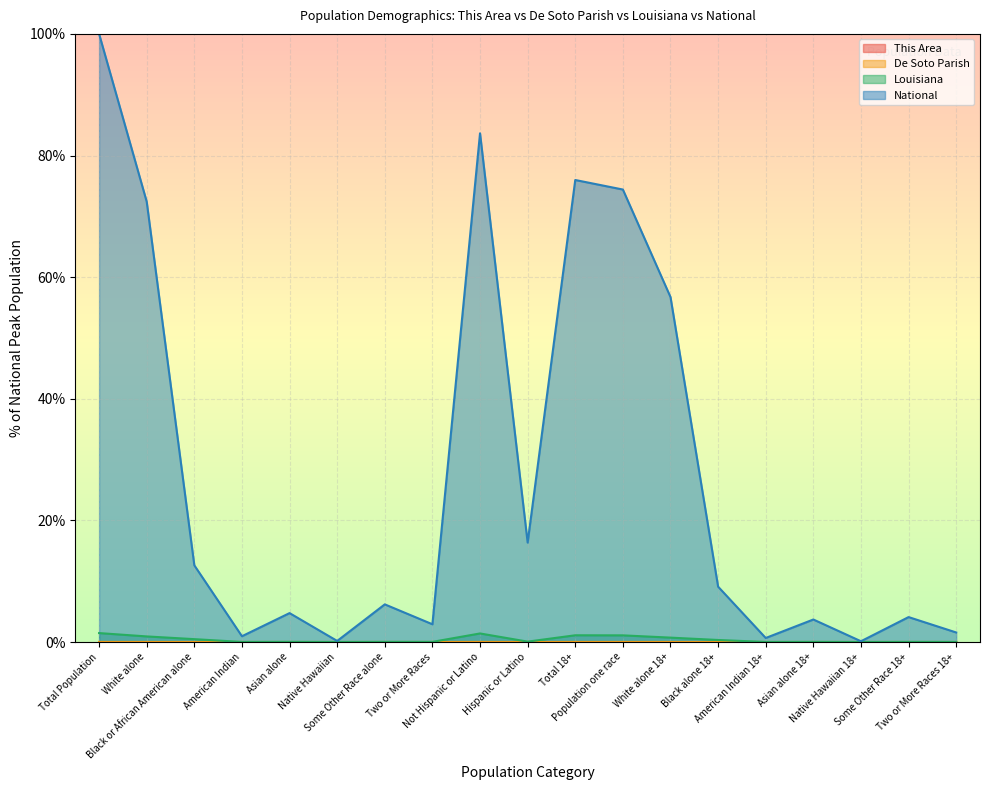

Which series has the widest spread of values?

National